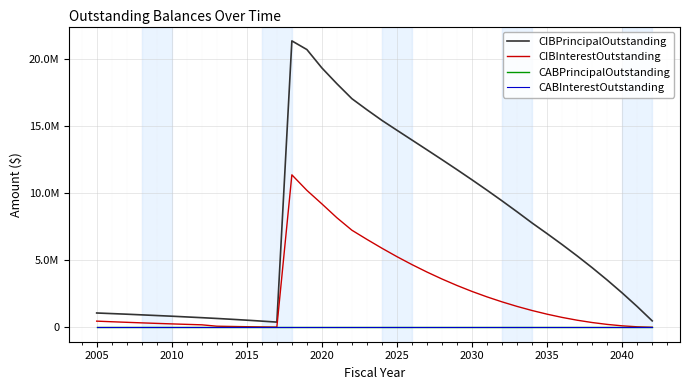

Reading left to right, extract all data points from this chart.

CIBPrincipalOutstanding: 1075000.0	1030000.0	985000.0	935000.0	885000.0	835000.0	780000.0	725000.0	667000.0	604000.0	538000.0	468000.0	395000.0	21380000.0	20733000.0	19360000.0	18180000.0	17065000.0	16240000.0	15445000.0	14710000.0	13980000.0	13250000.0	12515000.0	11770000.0	11010000.0	10235000.0	9440000.0	8625000.0	7790000.0	6995000.0	6180000.0	5335000.0	4455000.0	3535000.0	2570000.0	1555000.0	485000.0
CIBInterestOutstanding: 466630.0	422152.5	379340.0	338192.5	298895.0	261447.5	225850.0	192287.5	88858.6	68607.5	50958.3	36034.9	24002.5	11384052.7	10224352.5	9215287.5	8179687.5	7250287.5	6566437.5	5906887.5	5277637.5	4685012.5	4128887.5	3609387.5	3126887.5	2682012.5	2275512.5	1904287.5	1565262.5	1259237.5	985812.5	744587.5	536562.5	363037.5	223212.5	116375.0	44187.5	8487.5
CABPrincipalOutstanding: 0.0	0.0	0.0	0.0	0.0	0.0	0.0	0.0	0.0	0.0	0.0	0.0	0.0	0.0	0.0	0.0	0.0	0.0	0.0	0.0	0.0	0.0	0.0	0.0	0.0	0.0	0.0	0.0	0.0	0.0	0.0	0.0	0.0	0.0	0.0	0.0	0.0	0.0
CABInterestOutstanding: 0.0	0.0	0.0	0.0	0.0	0.0	0.0	0.0	0.0	0.0	0.0	0.0	0.0	0.0	0.0	0.0	0.0	0.0	0.0	0.0	0.0	0.0	0.0	0.0	0.0	0.0	0.0	0.0	0.0	0.0	0.0	0.0	0.0	0.0	0.0	0.0	0.0	0.0